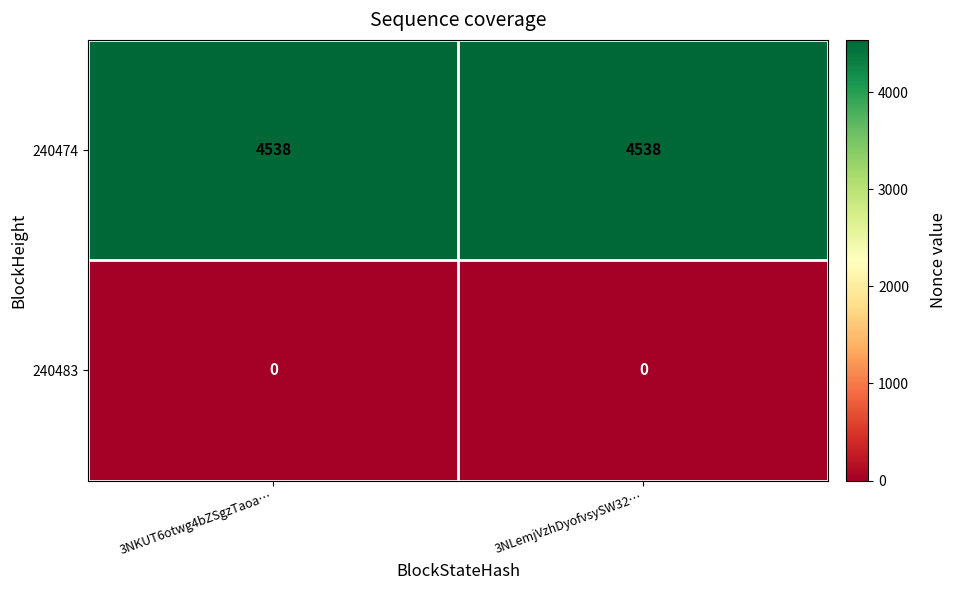

Which series has the largest total across all categories?

240474